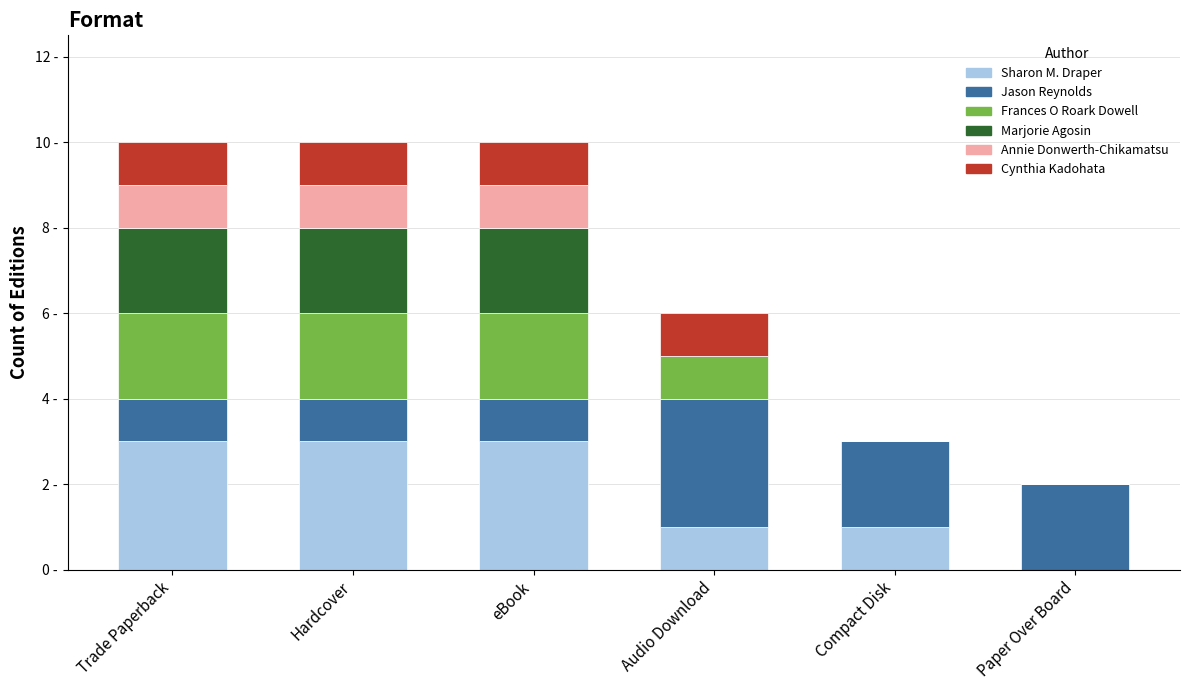

What are all the series names shown in the legend?

Sharon M. Draper, Jason Reynolds, Frances O Roark Dowell, Marjorie Agosin, Annie Donwerth-Chikamatsu, Cynthia Kadohata